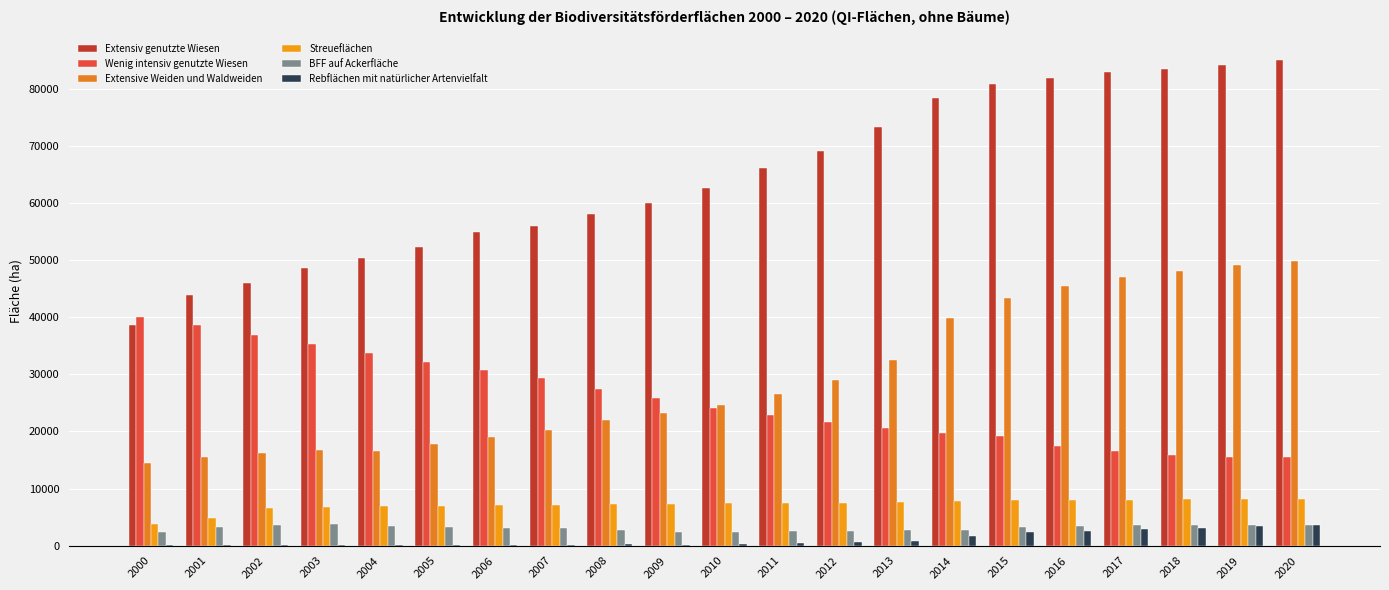

Rank the series by their maximum value, from highest to lowest.

Extensiv genutzte Wiesen, Extensive Weiden und Waldweiden, Wenig intensiv genutzte Wiesen, Streueflächen, BFF auf Ackerfläche, Rebflächen mit natürlicher Artenvielfalt